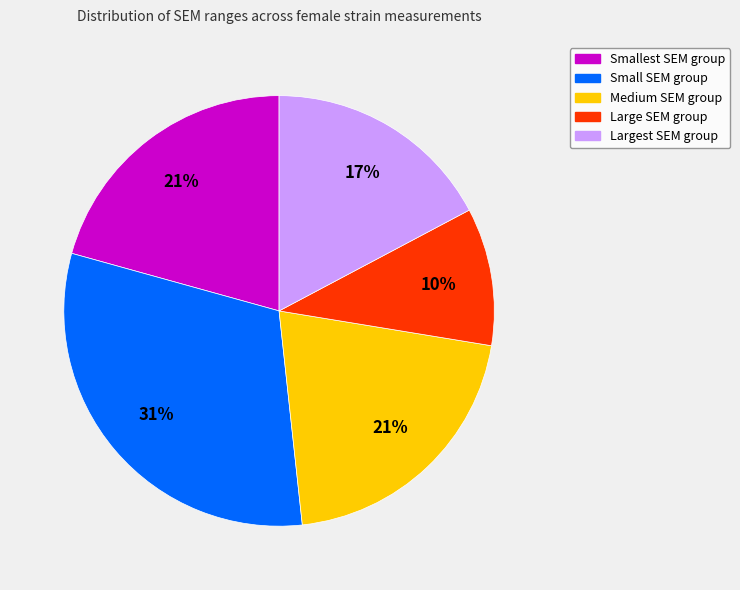

Is there a majority slice in this chart?

No